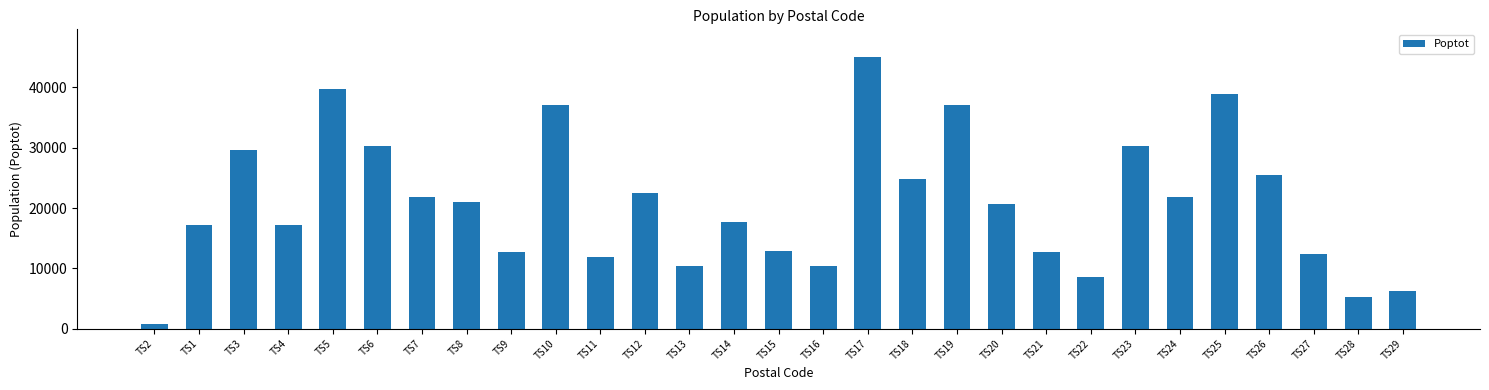

At which label does the data first exceed 20737?

TS3